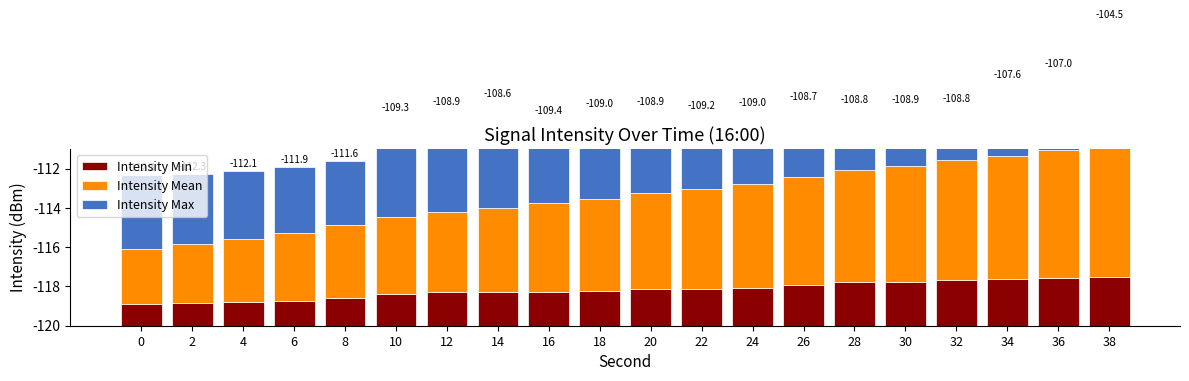

Reading left to right, what are all the values shown in this chart?

Intensity Min: 0=1.1	2=1.2	4=1.2	6=1.2	8=1.4	10=1.6	12=1.7	14=1.7	16=1.7	18=1.8	20=1.9	22=1.9	24=1.9	26=2.1	28=2.2	30=2.2	32=2.3	34=2.4	36=2.5	38=2.5
Intensity Mean: 0=2.8	2=3.0	4=3.2	6=3.5	8=3.7	10=3.9	12=4.1	14=4.3	16=4.5	18=4.7	20=4.9	22=5.1	24=5.3	26=5.5	28=5.7	30=5.9	32=6.1	34=6.3	36=6.5	38=6.7
Intensity Max: 0=3.8	2=3.6	4=3.5	6=3.4	8=3.3	10=5.2	12=5.3	14=5.4	16=4.4	18=4.5	20=4.3	22=3.9	24=3.8	26=3.7	28=3.2	30=3.0	32=2.8	34=3.8	36=4.1	38=6.3